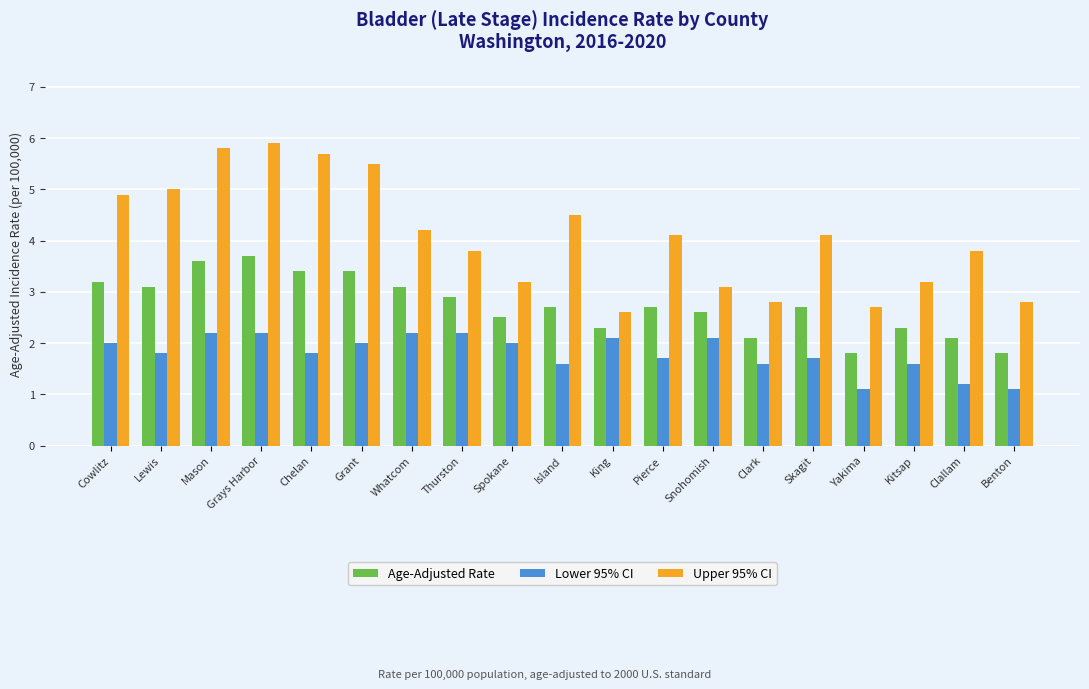

At how many categories does at least one series exceed 1?

19